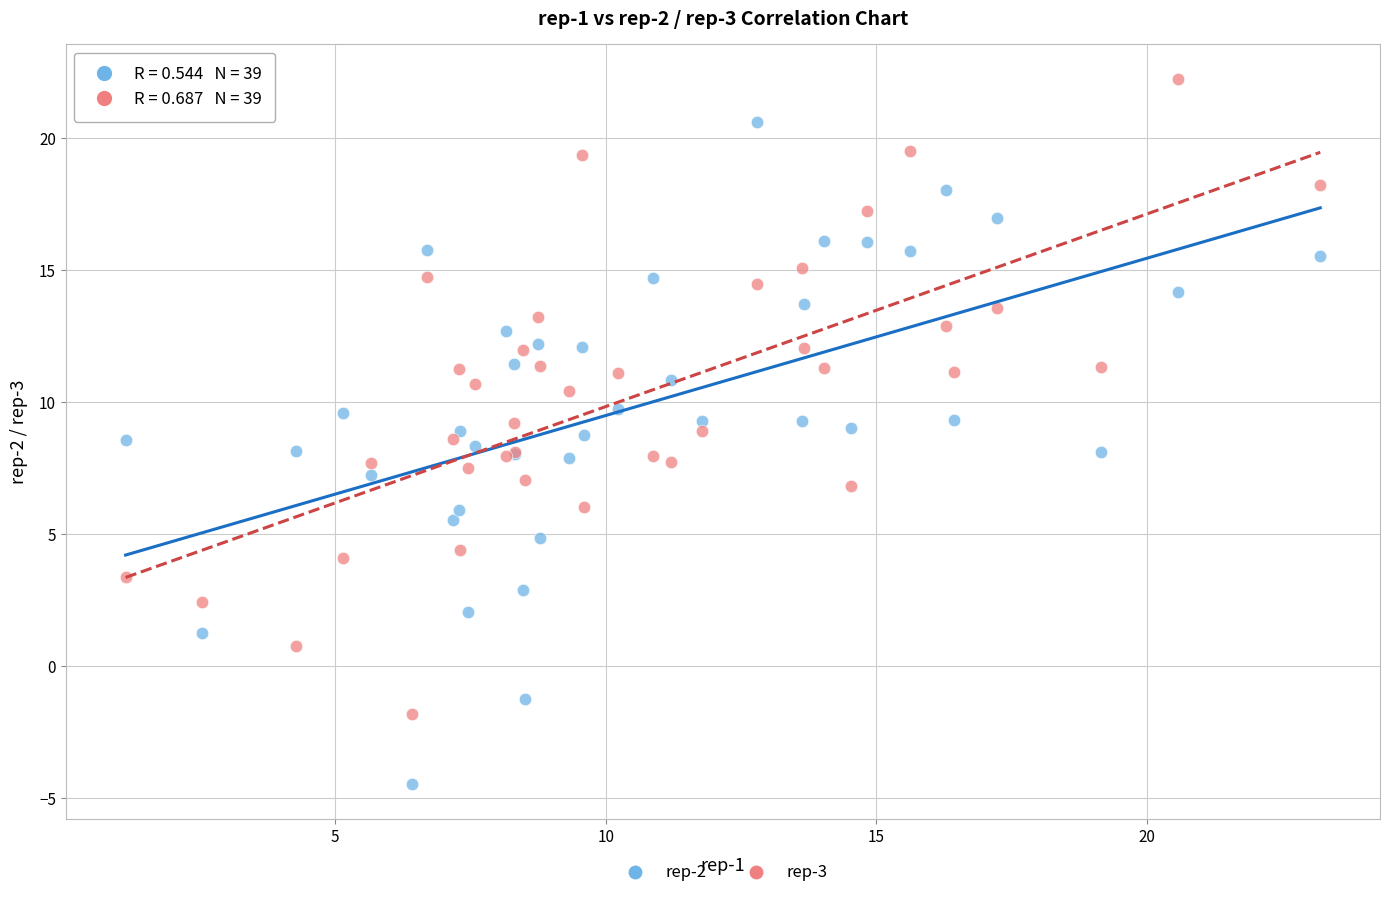

Which series contains the highest Y value?

rep-3